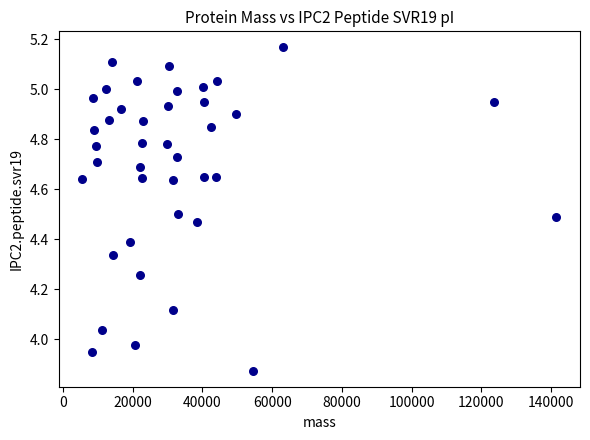

What is the range of X values (max minus min)?

135901.1